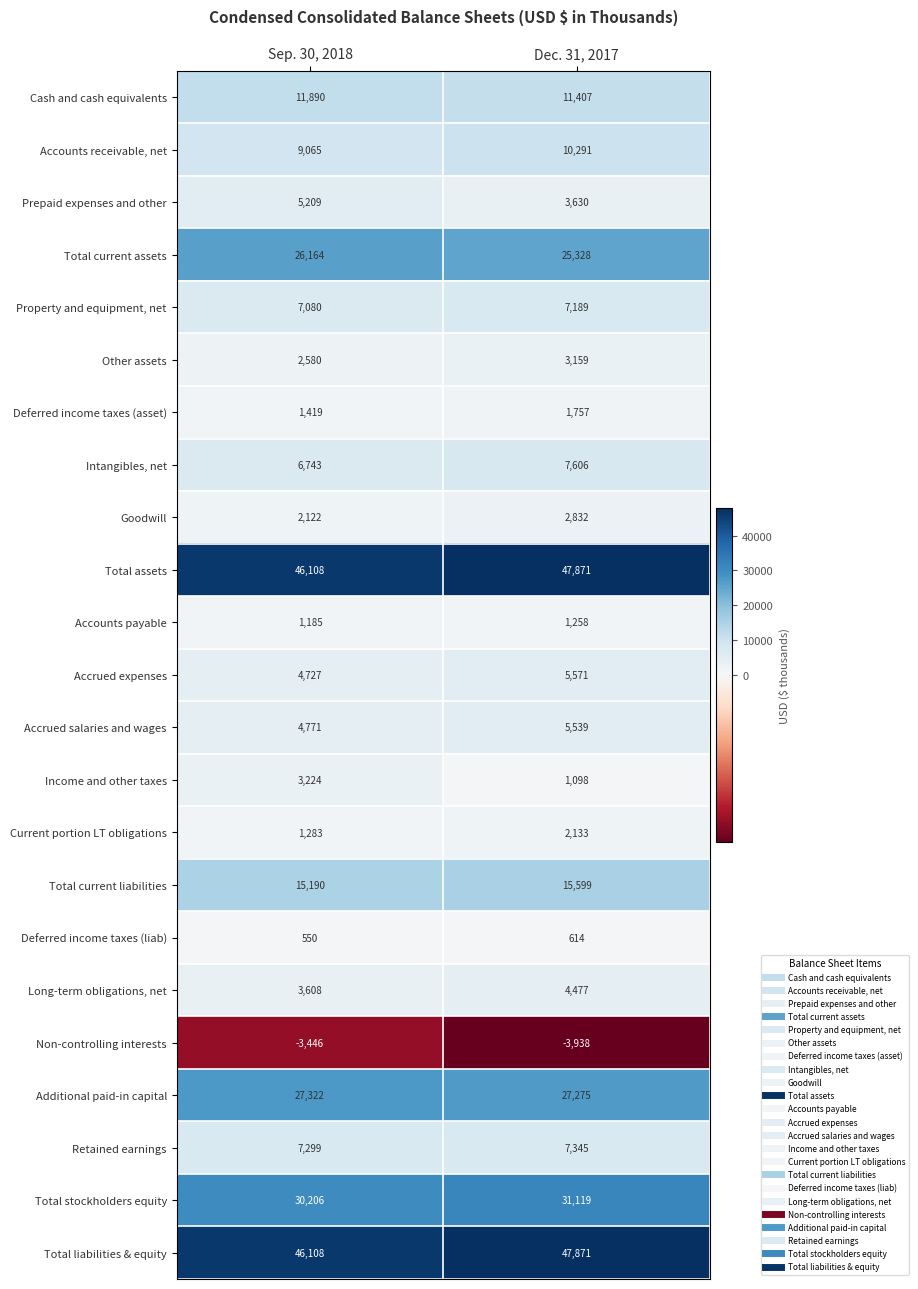

At how many categories does at least one series exceed 319?

2